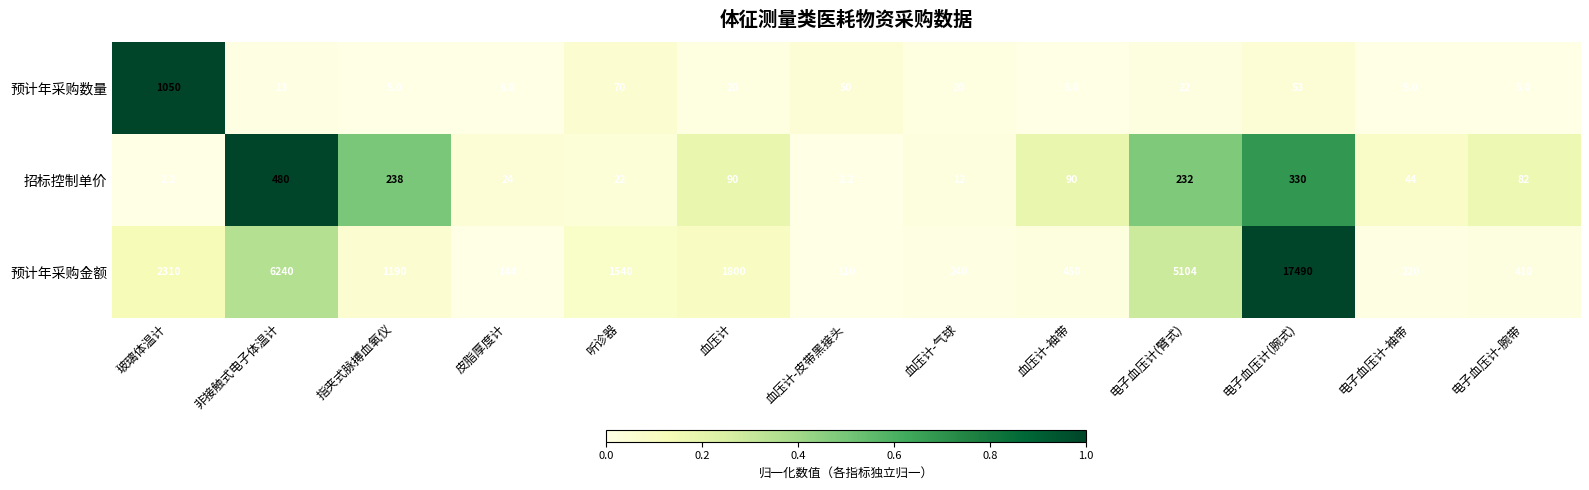

The 预计年采购金额 series shows 216.0 at 皮脂厚度计. True or false?

False